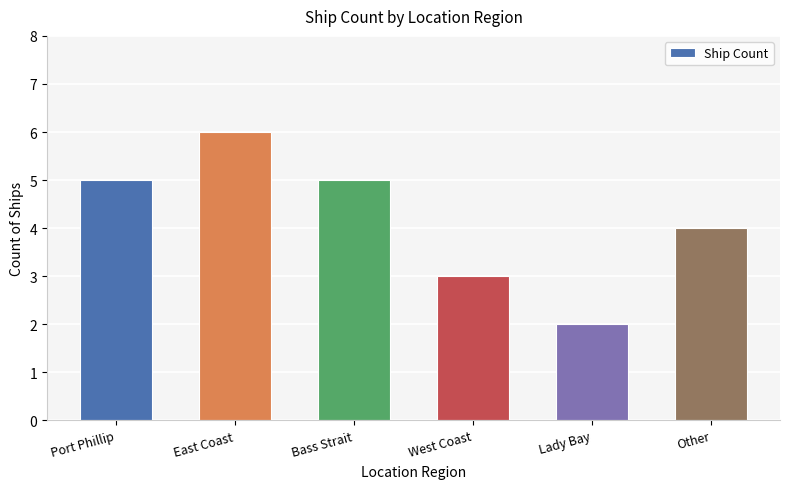

What is the label of the 5th bar from the right?

East Coast